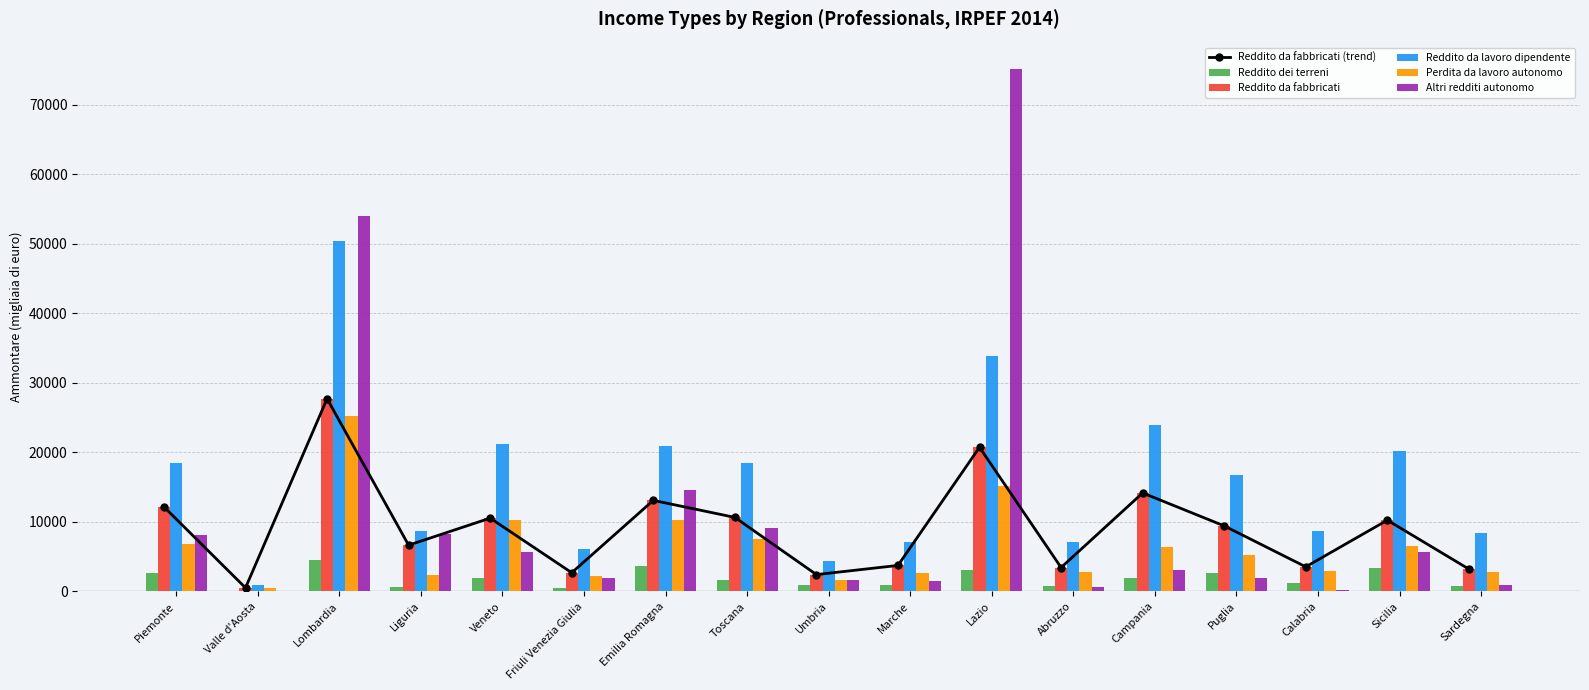

At Liguria, list the series in order from smallest to largest.

Reddito dei terreni, Perdita da lavoro autonomo, Reddito da fabbricati (trend), Reddito da fabbricati, Altri redditi autonomo, Reddito da lavoro dipendente